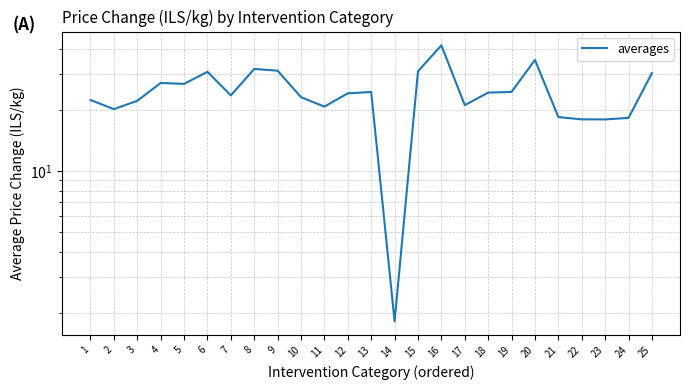

What is the sum of the values at 17 and 7?

44.6